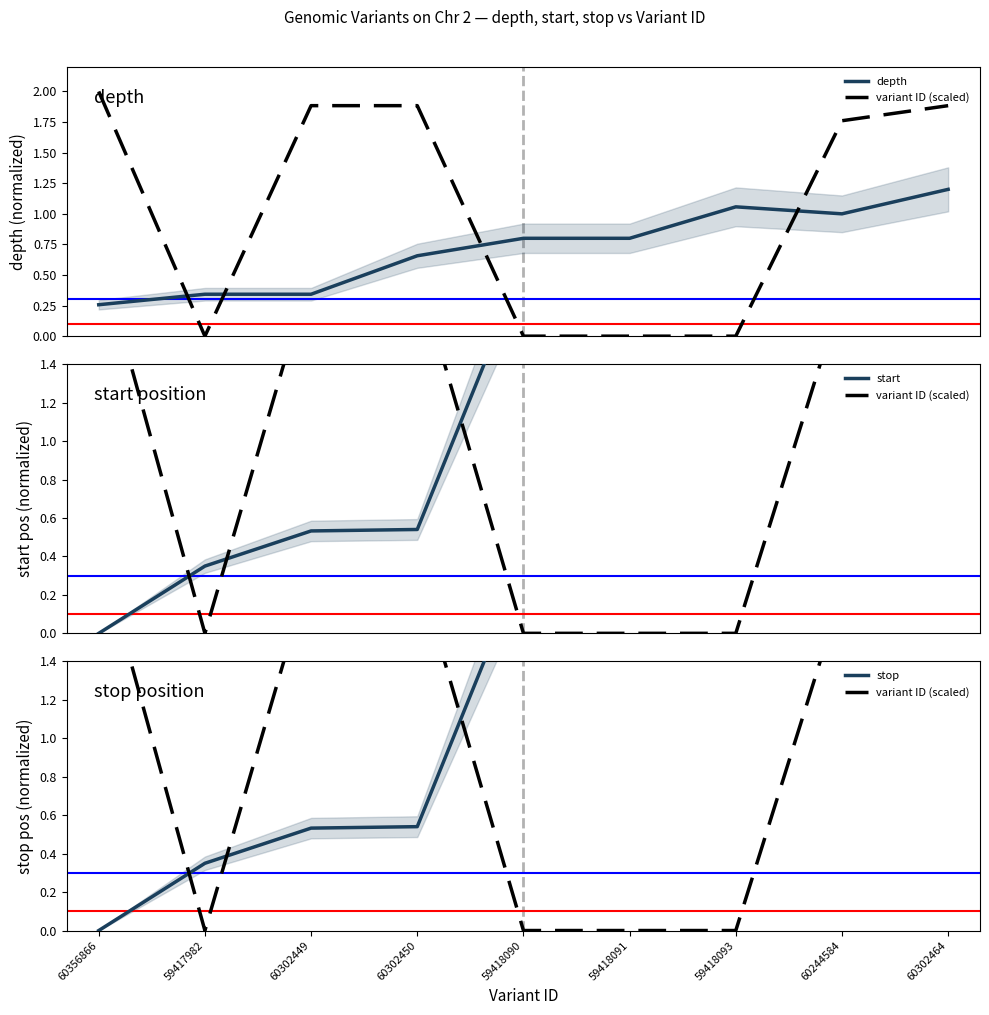

Rank the categories by stop value from highest to lowest.

60302464, 60244584, 59418093, 59418091, 59418090, 60302450, 60302449, 59417982, 60356866